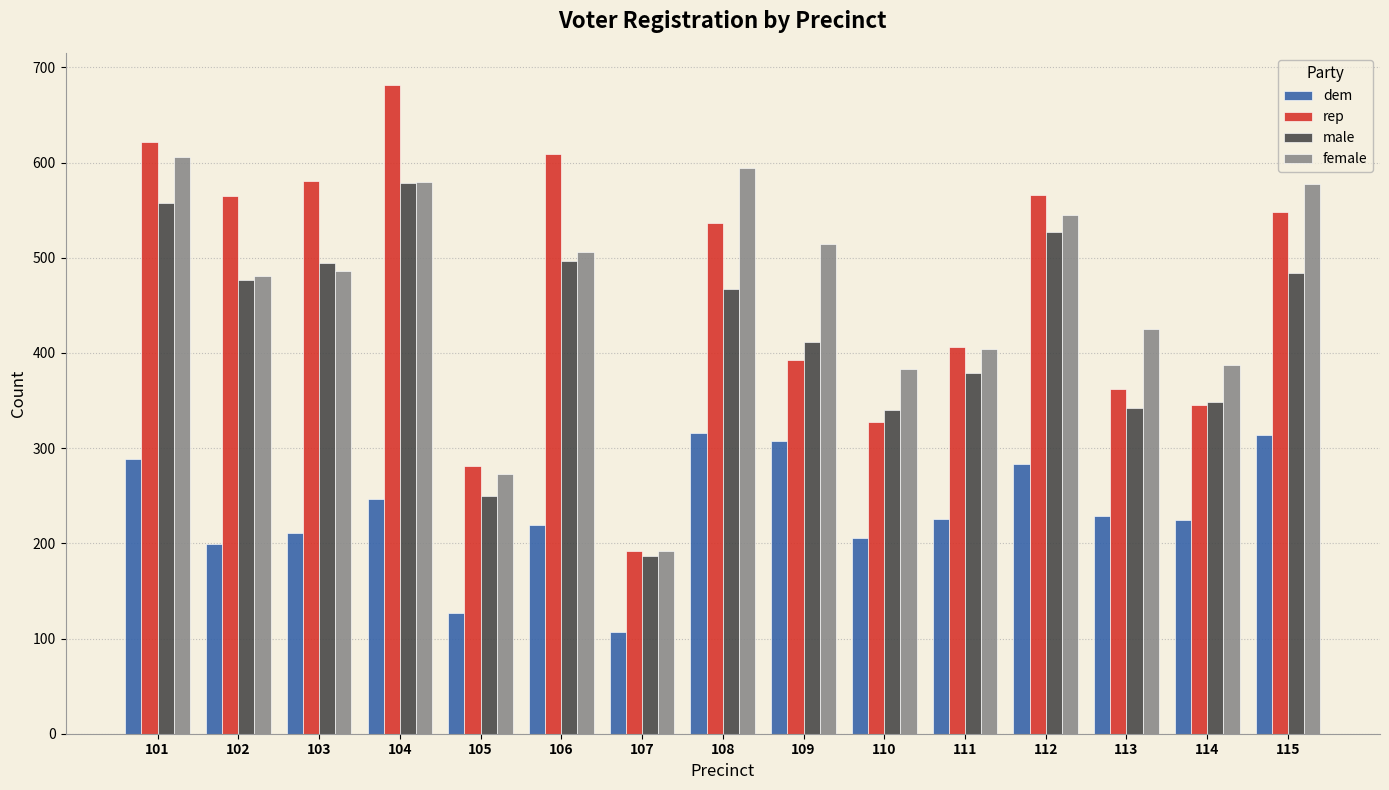

Rank the series by their maximum value, from highest to lowest.

rep, female, male, dem